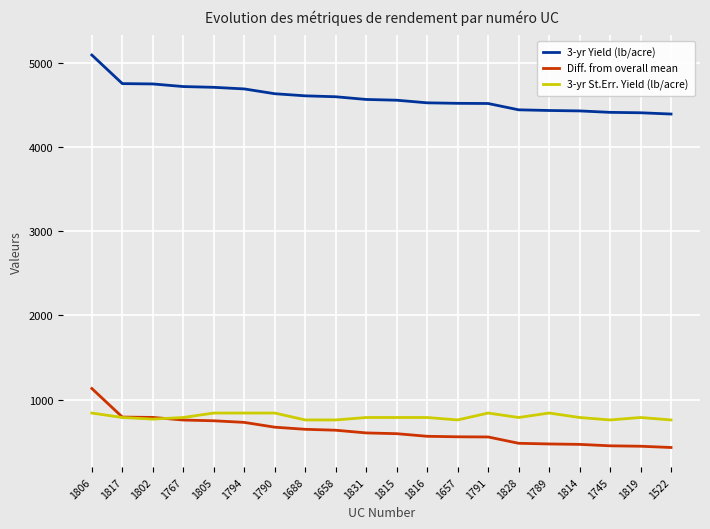

At which label does 3-yr St.Err. Yield (lb/acre) first exceed 788?

1806